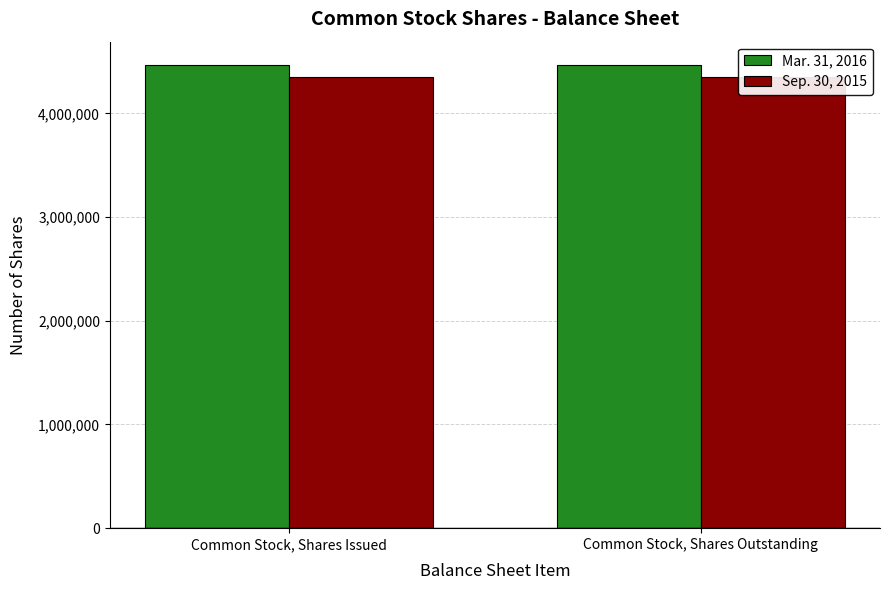

What is the value of the Sep. 30, 2015 bar at the 1st from the left?

4356741